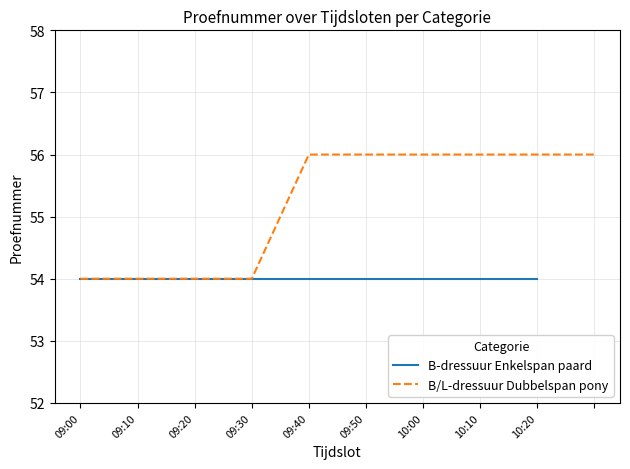

Which category has the lowest value across all series?

09:00